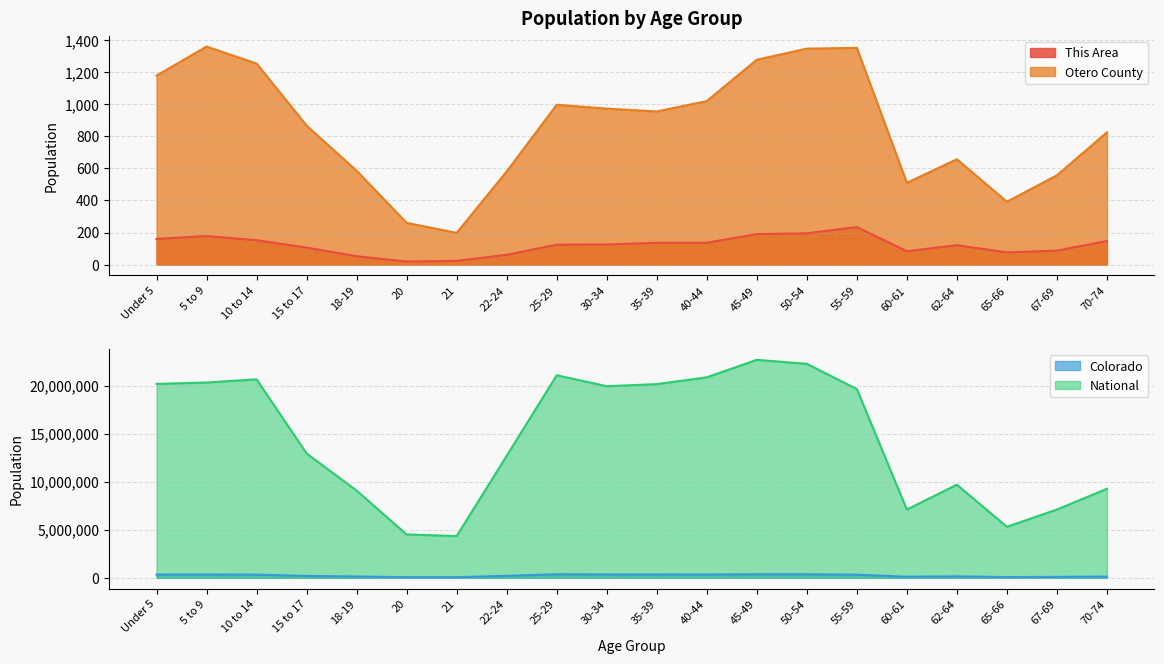

What is the difference between the highest and lowest values at 20?

4519110